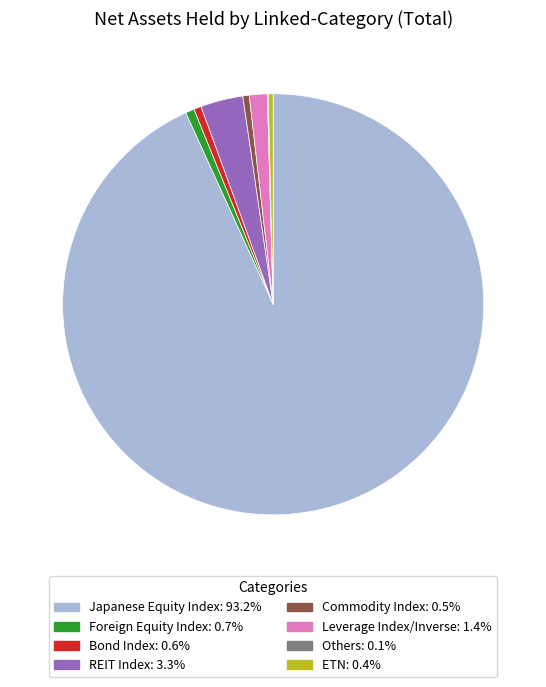

Is there a majority slice in this chart?

Yes